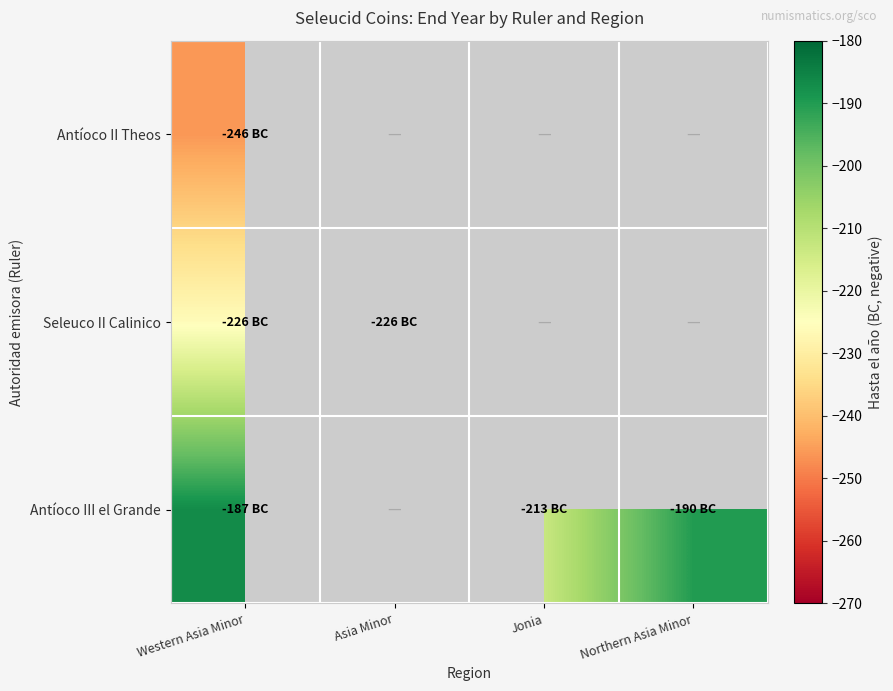

Which series has the largest range (max minus min)?

Antíoco III el Grande